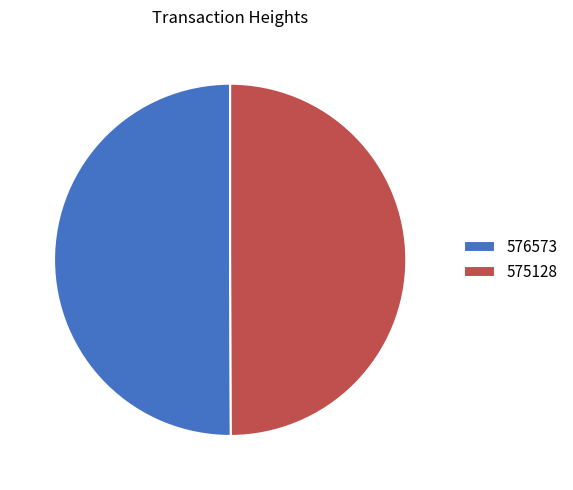

Is the sum of 576573 and 575128 greater than half?

Yes